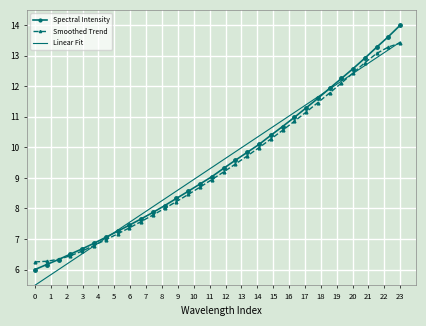

What is the minimum value shown in the chart?

5.5